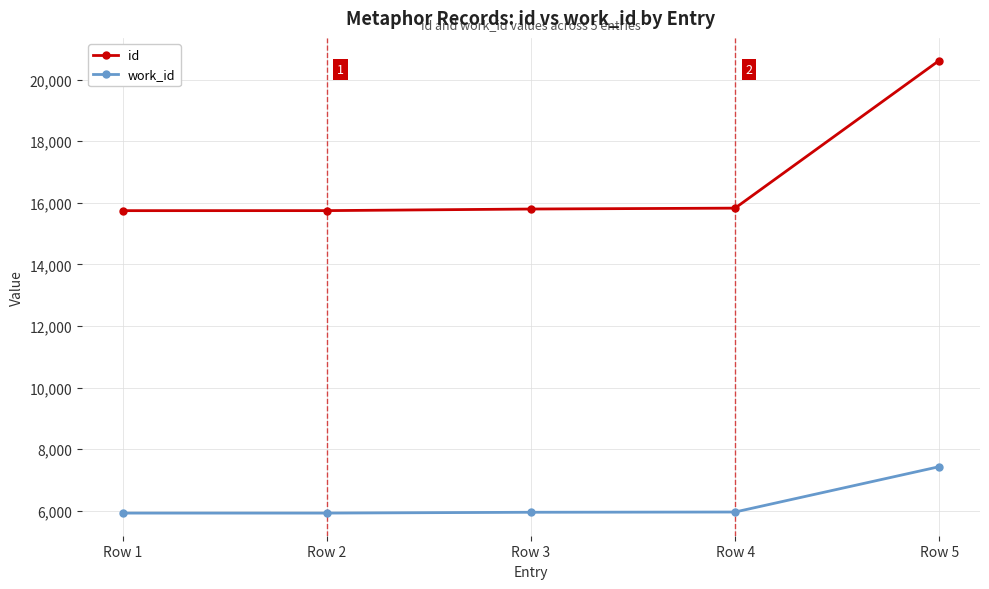

What is the sum of all work_id values?

31194